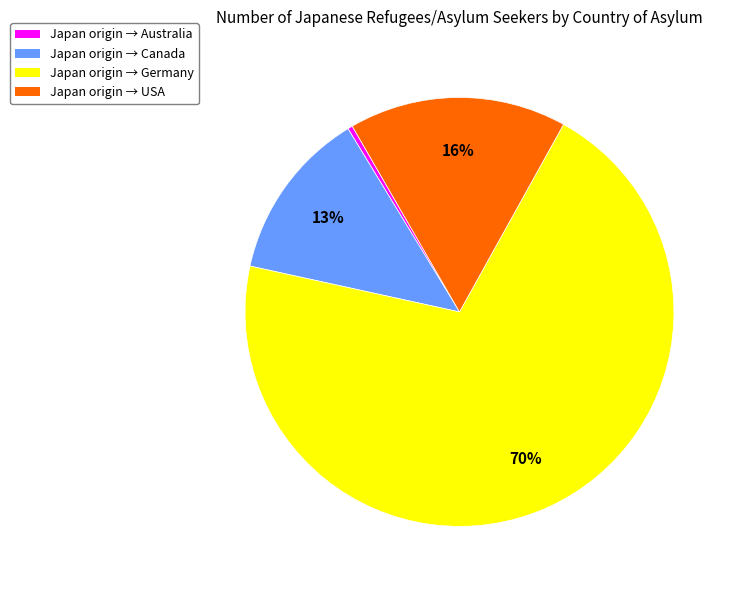

How many segments does this pie chart have?

4